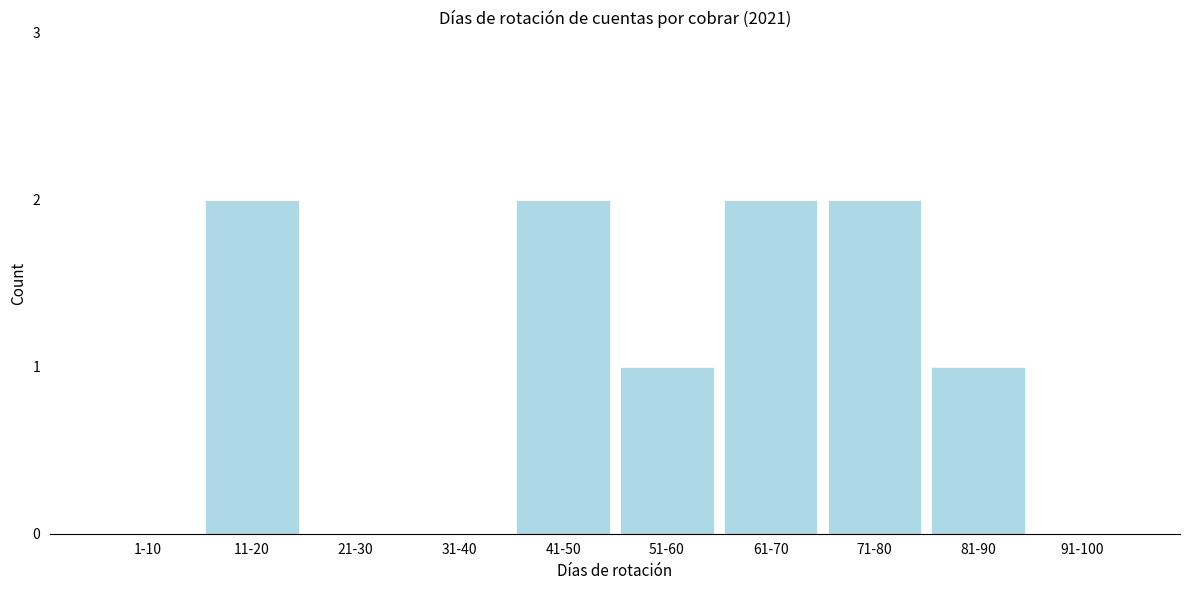

Reading left to right, list all the values displayed in this chart.

1-10=0	11-20=2	21-30=0	31-40=0	41-50=2	51-60=1	61-70=2	71-80=2	81-90=1	91-100=0